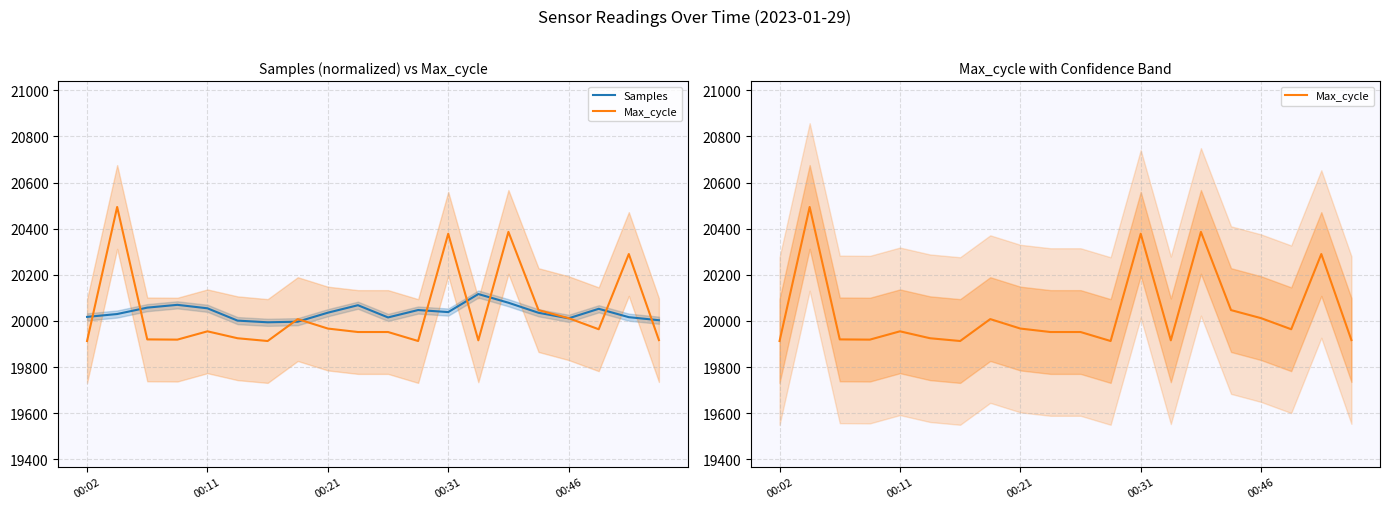

What is the maximum value for Max_cycle?

20494.0